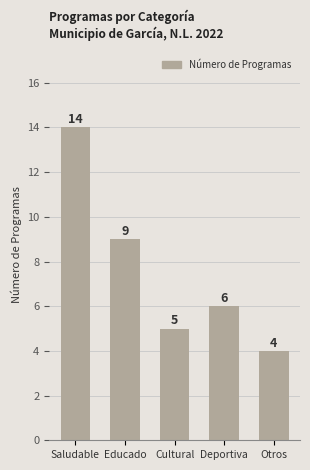

What is the label of the 3rd bar from the right?

Cultural